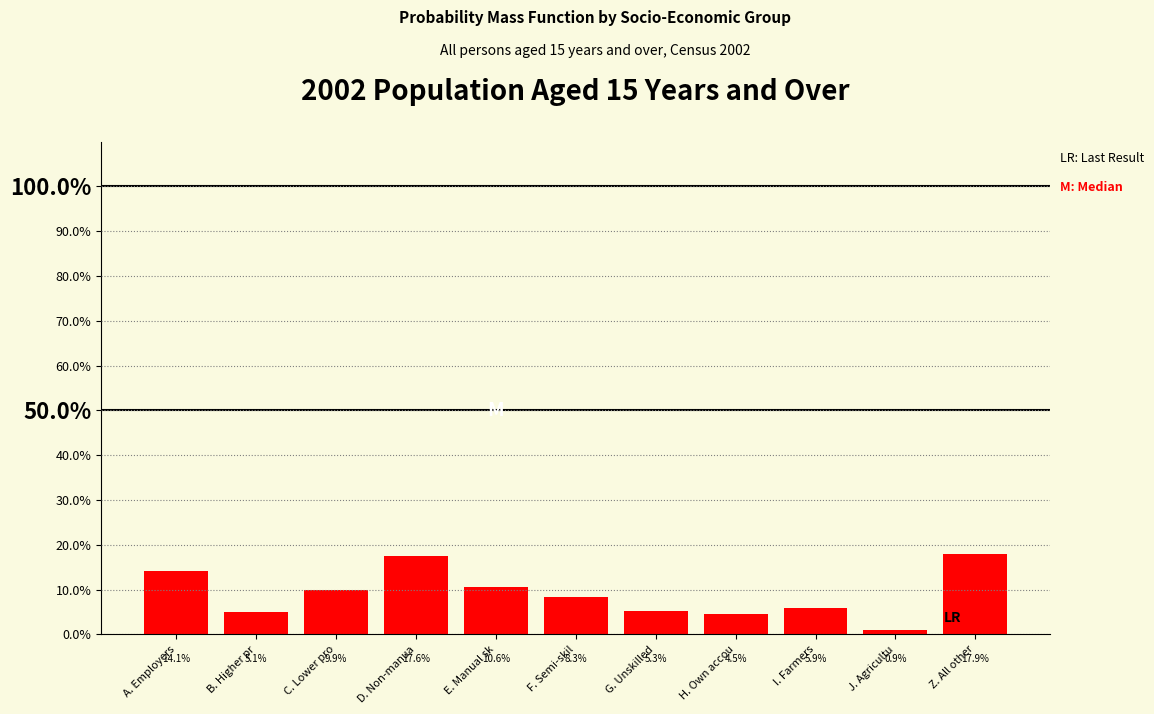

Does the chart contain any negative values?

No